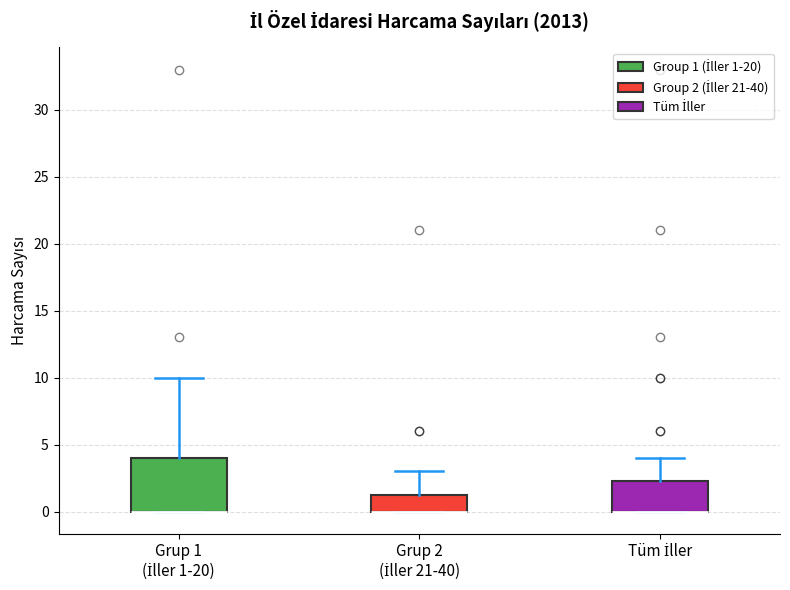

Which box is the tallest, from its lower edge to its upper edge?

Grup 1 (İller 1-20)